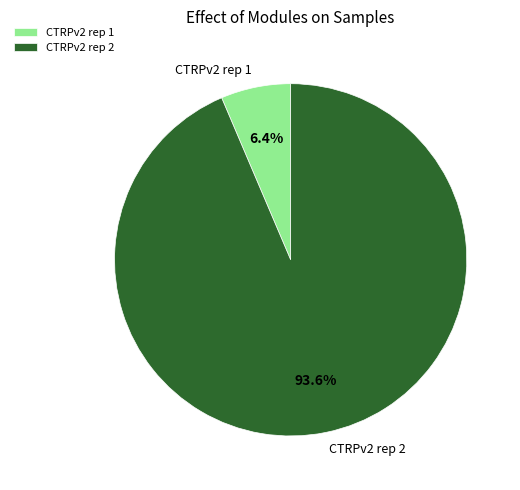

Does any single category account for the majority?

Yes